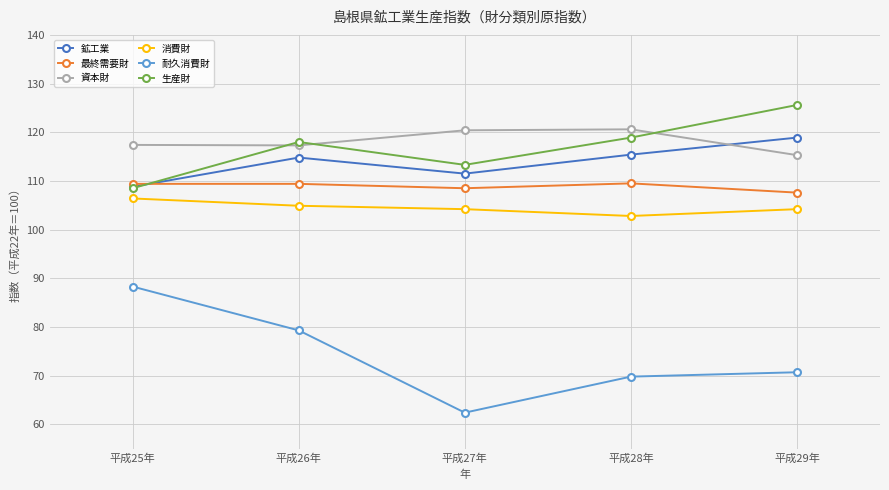

What is the total value across all series at 平成26年?

643.7